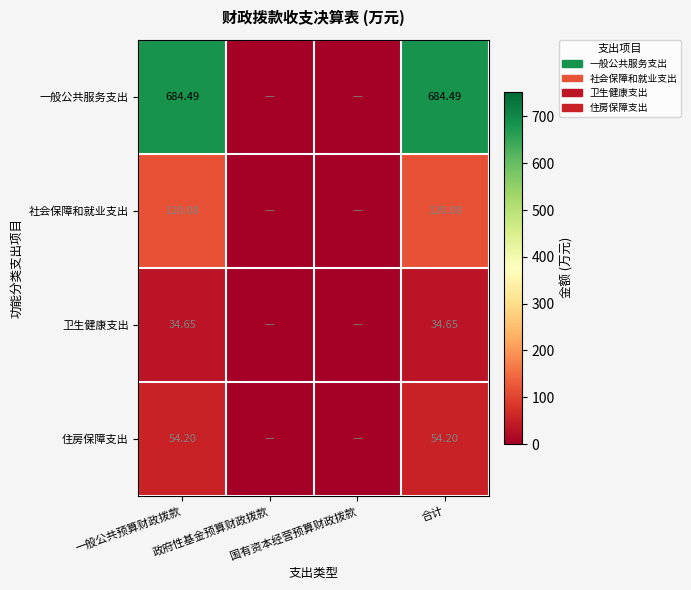

Is it true that 卫生健康支出 equals 34.6 at 一般公共预算财政拨款?

True